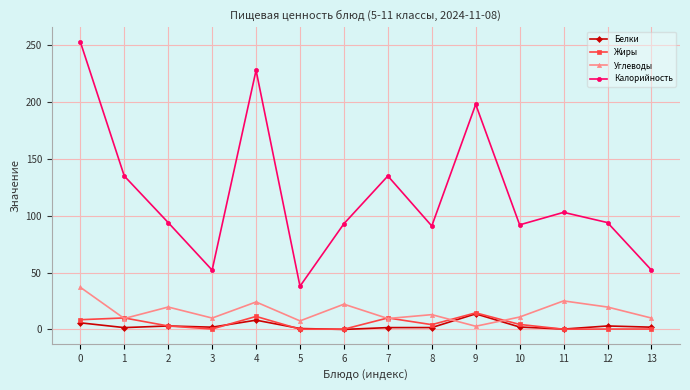

The value of Углеводы at 2 is 30.6. True or false?

False